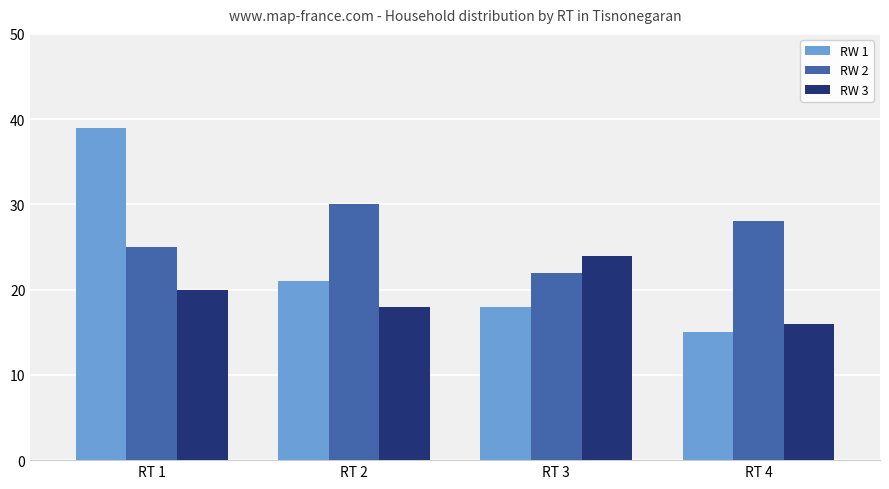

List the labels in order of RW 1 value, smallest first.

RT 4, RT 3, RT 2, RT 1